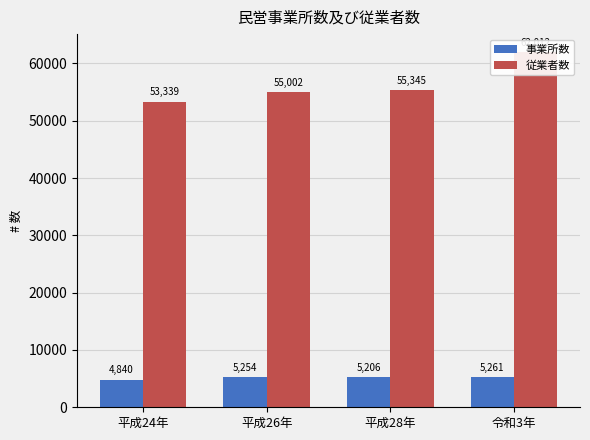

At 令和3年, list the series in order from largest to smallest.

従業者数, 事業所数